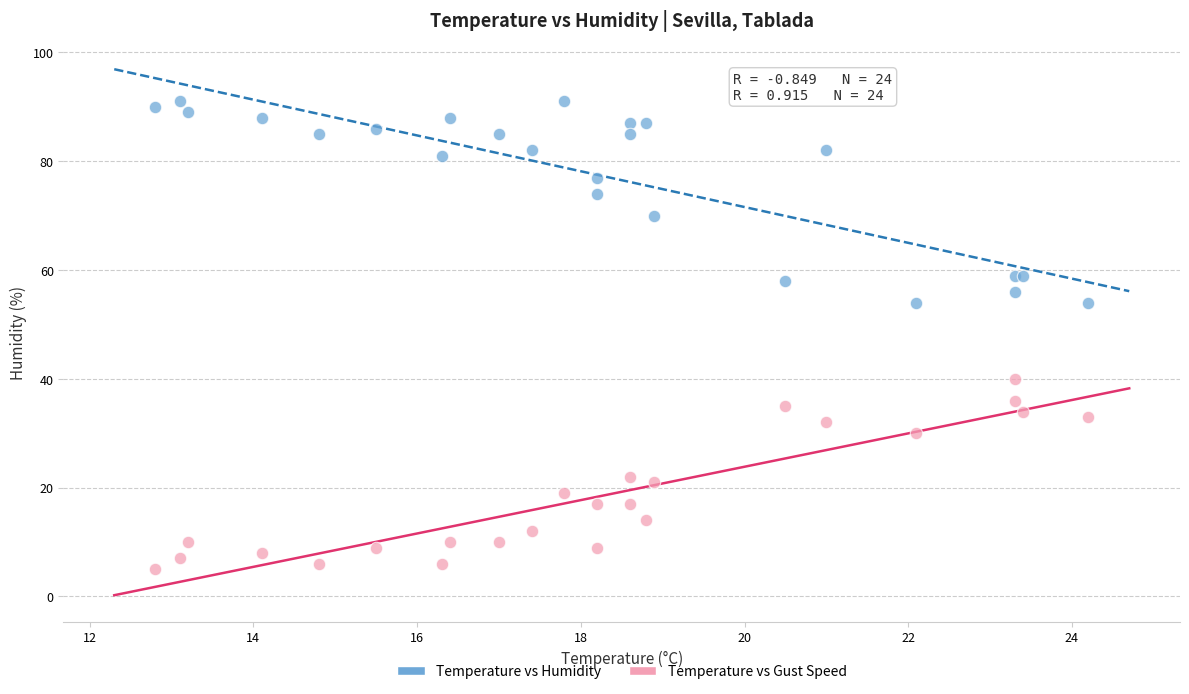

Which series contains the highest Y value?

Temperature vs Humidity